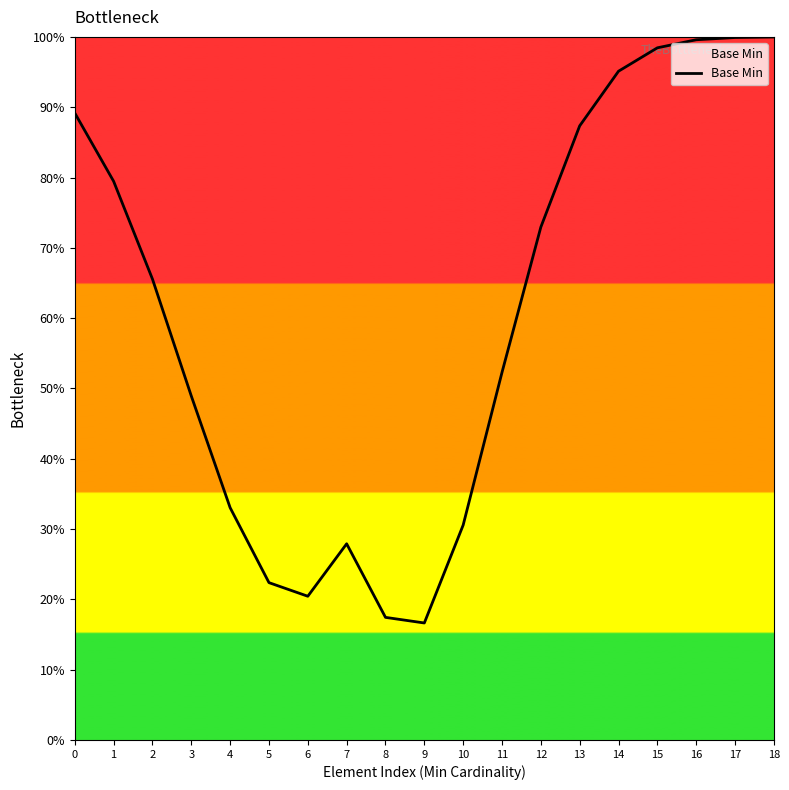

The chart shows a value of 16.6 at 9. True or false?

True